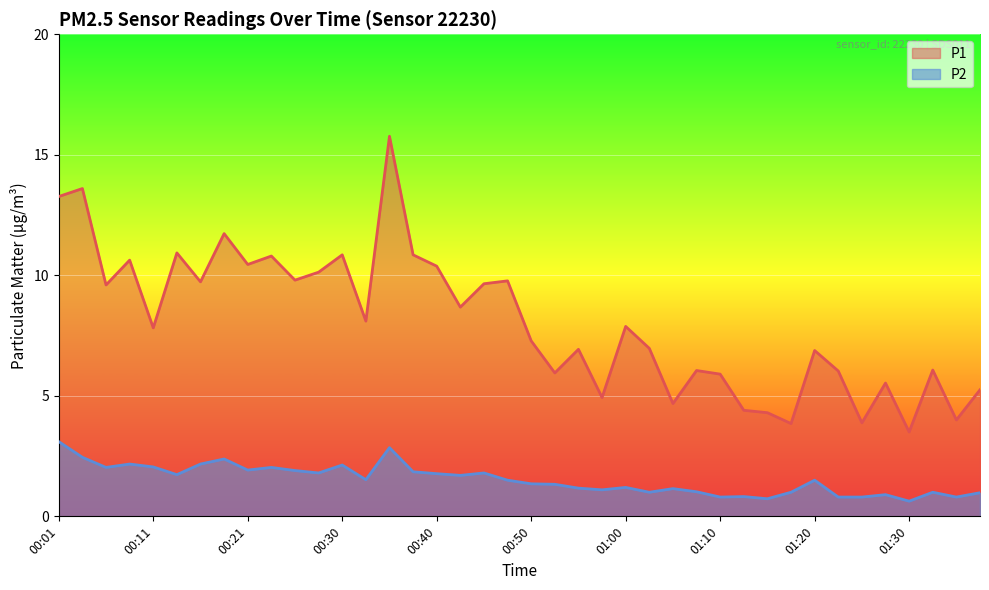

Reading left to right, list all the values displayed in this chart.

P1: 00:01=13.3	00:04=13.6	00:06=9.6	00:08=10.6	00:11=7.8	00:13=10.9	00:16=9.7	00:18=11.7	00:21=10.4	00:23=10.8	00:26=9.8	00:28=10.1	00:30=10.8	00:33=8.1	00:35=15.8	00:38=10.8	00:40=10.4	00:43=8.7	00:45=9.7	00:48=9.8	00:50=7.3	00:53=6.0	00:55=6.9	00:58=4.9	01:00=7.9	01:02=7.0	01:05=4.7	01:08=6.0	01:10=5.9	01:13=4.4	01:15=4.3	01:18=3.9	01:20=6.9	01:22=6.0	01:25=3.9	01:27=5.5	01:30=3.5	01:32=6.1	01:35=4.0	01:37=5.2
P2: 00:01=3.1	00:04=2.5	00:06=2.0	00:08=2.2	00:11=2.0	00:13=1.7	00:16=2.2	00:18=2.4	00:21=1.9	00:23=2.0	00:26=1.9	00:28=1.8	00:30=2.1	00:33=1.5	00:35=2.9	00:38=1.9	00:40=1.8	00:43=1.7	00:45=1.8	00:48=1.5	00:50=1.4	00:53=1.3	00:55=1.2	00:58=1.1	01:00=1.2	01:02=1.0	01:05=1.1	01:08=1.0	01:10=0.8	01:13=0.8	01:15=0.7	01:18=1.0	01:20=1.5	01:22=0.8	01:25=0.8	01:27=0.9	01:30=0.6	01:32=1.0	01:35=0.8	01:37=1.0